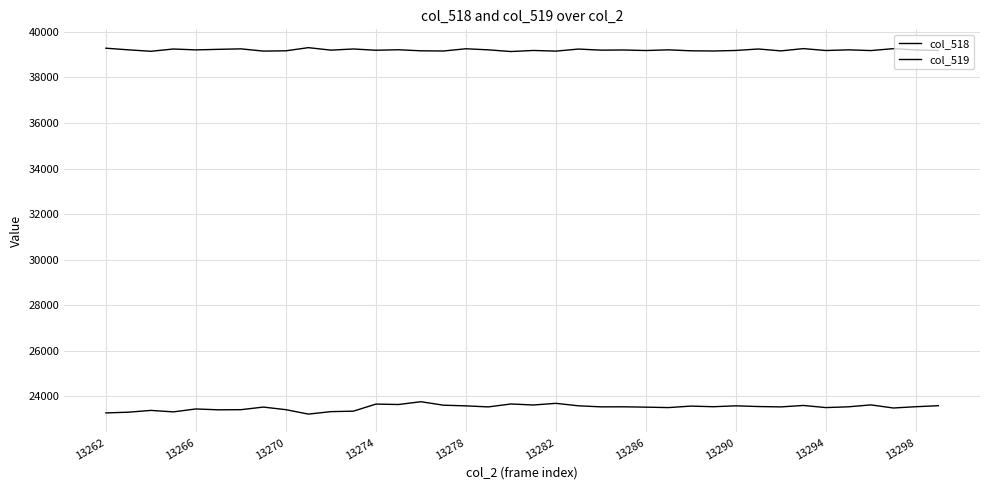

How many lines are shown in the chart?

2